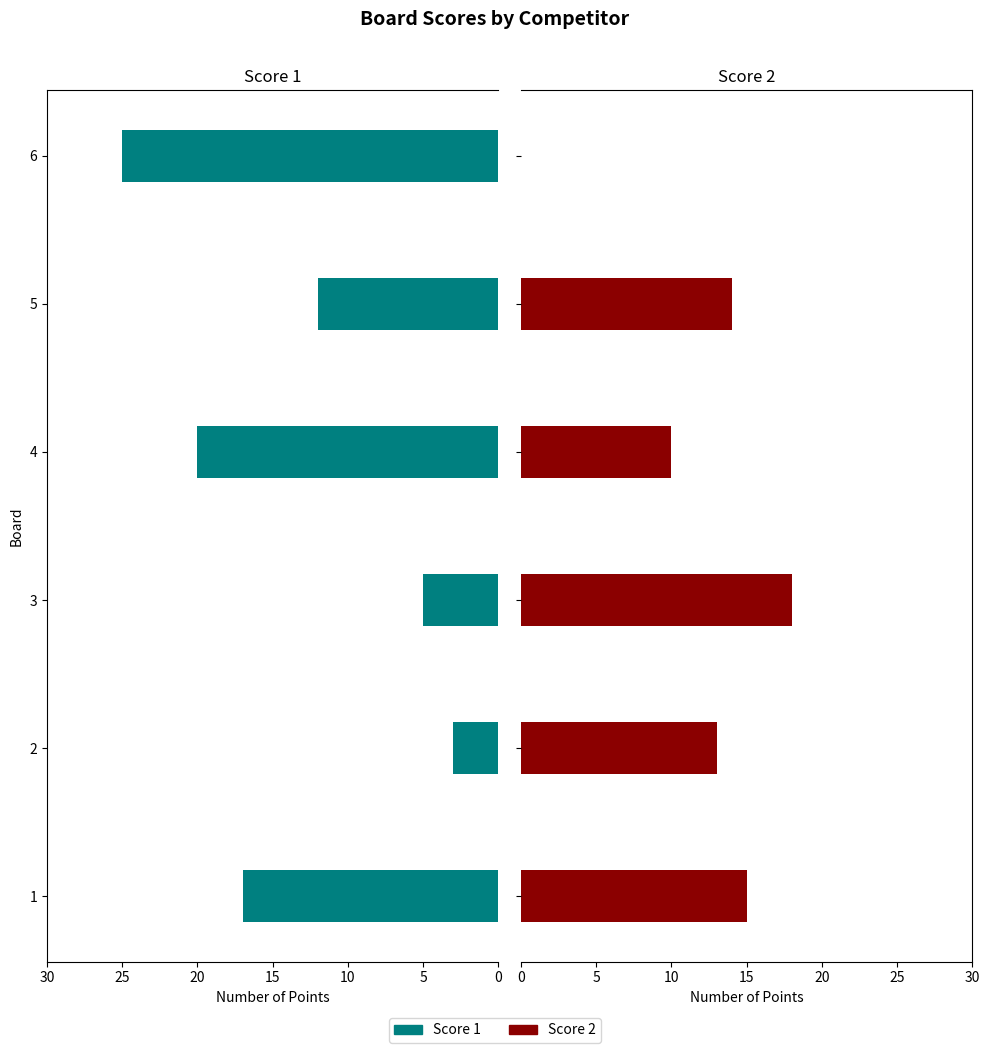

What is the average value of the Score 1 series?

14